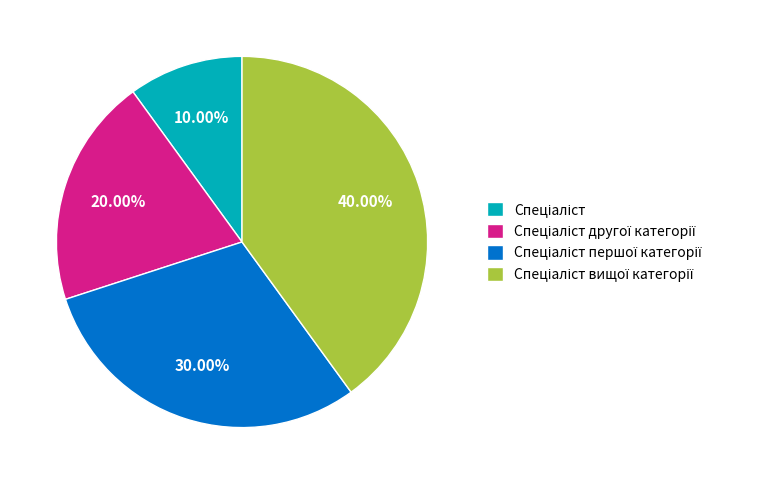

To the nearest percent, what is the average slice percentage?

25%